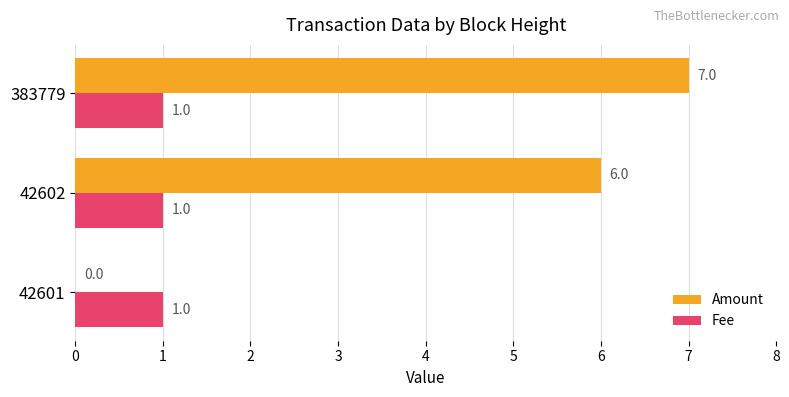

What is the sum of all Fee values?

3